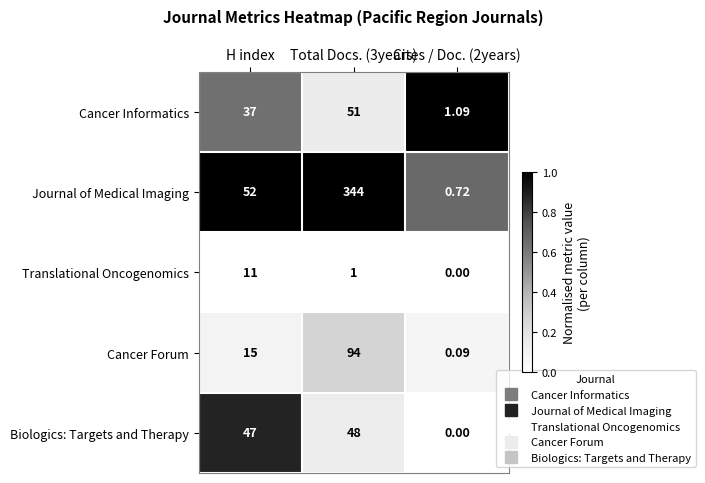

Where is Cancer Forum nearest to the value 47?

H index